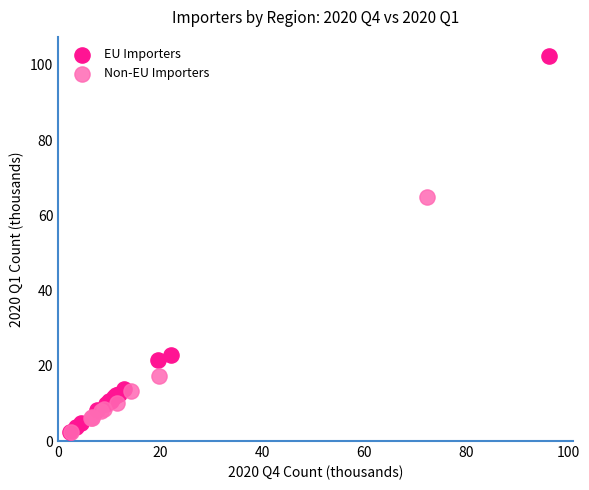

Which series has the widest spread of Y values?

EU Importers